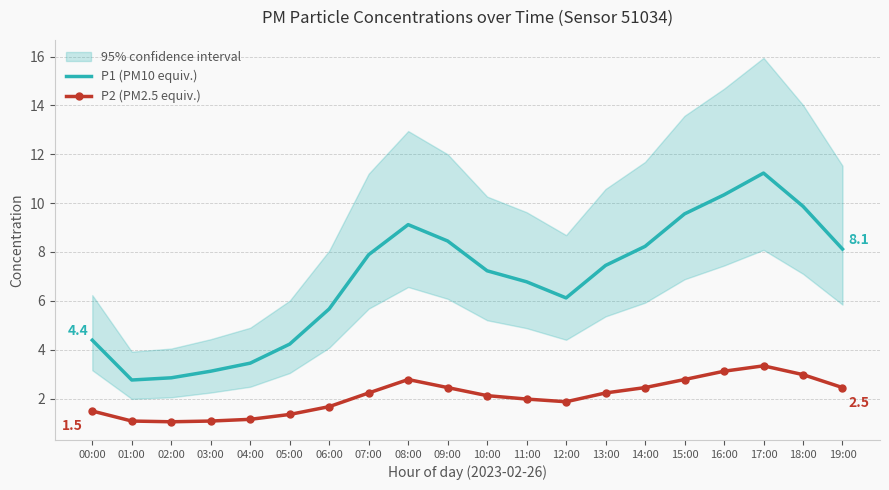

Is the value of P1 (PM10 equiv.) at 19:00 greater than the value of P2 (PM2.5 equiv.) at 04:00?

Yes